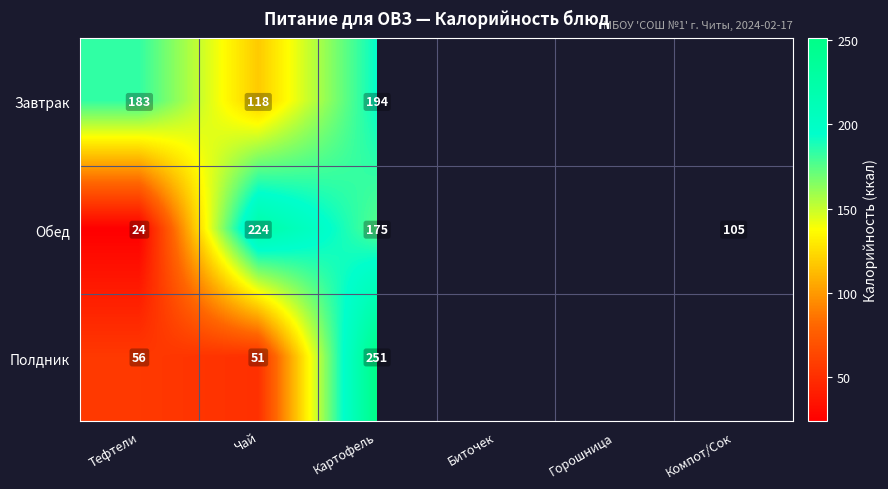

True or false: Завтрак has a value of 296.2 at Тефтели.

False